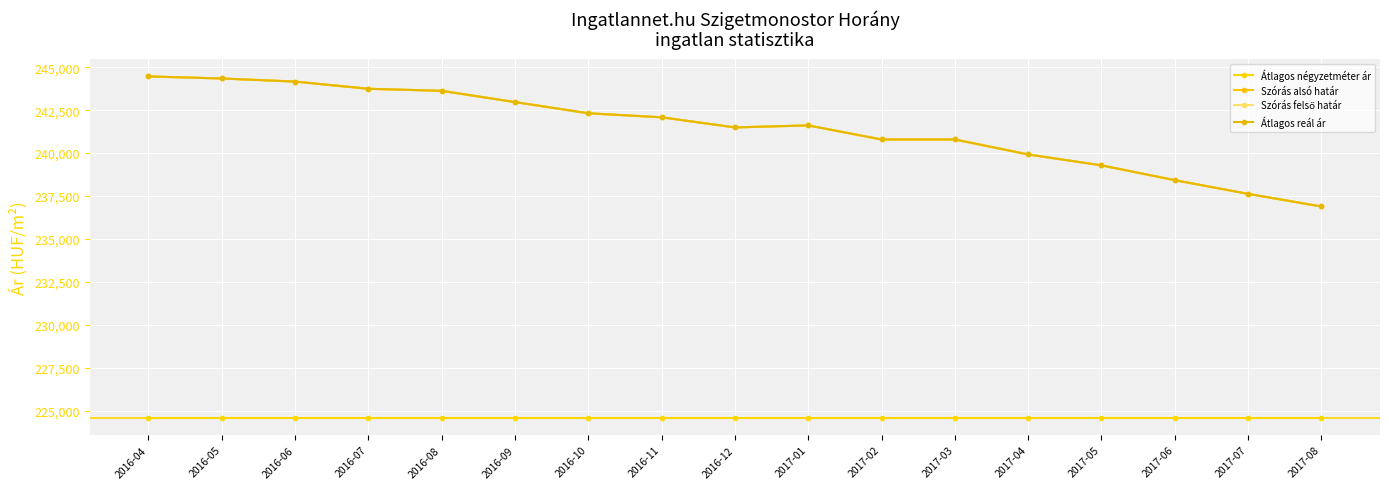

What is the label of the 4th point from the left?

2016-07